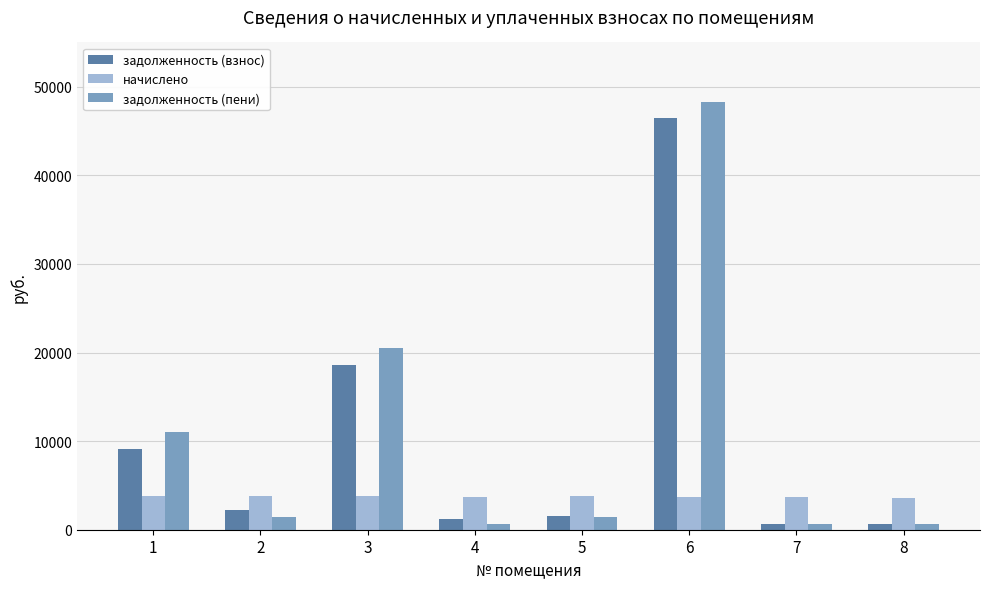

What is the maximum value for начислено?

3816.7